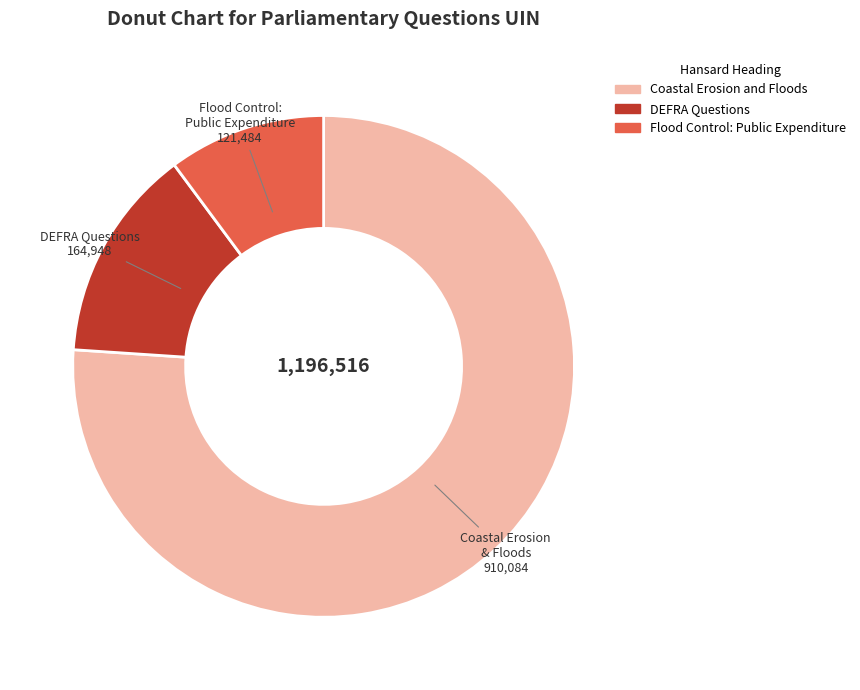

Does any single category account for the majority?

Yes